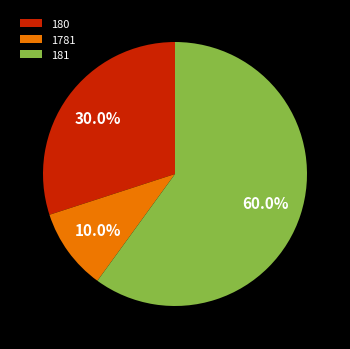

What is the total percentage of 1781 and 181?

70.0%